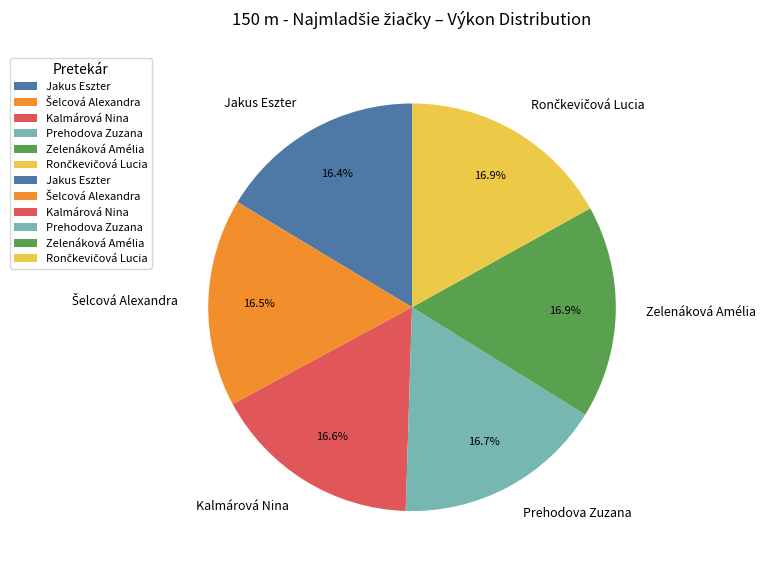

What is the ratio of the value at Zelenáková Amélia to the value at Jakus Eszter?

1.0